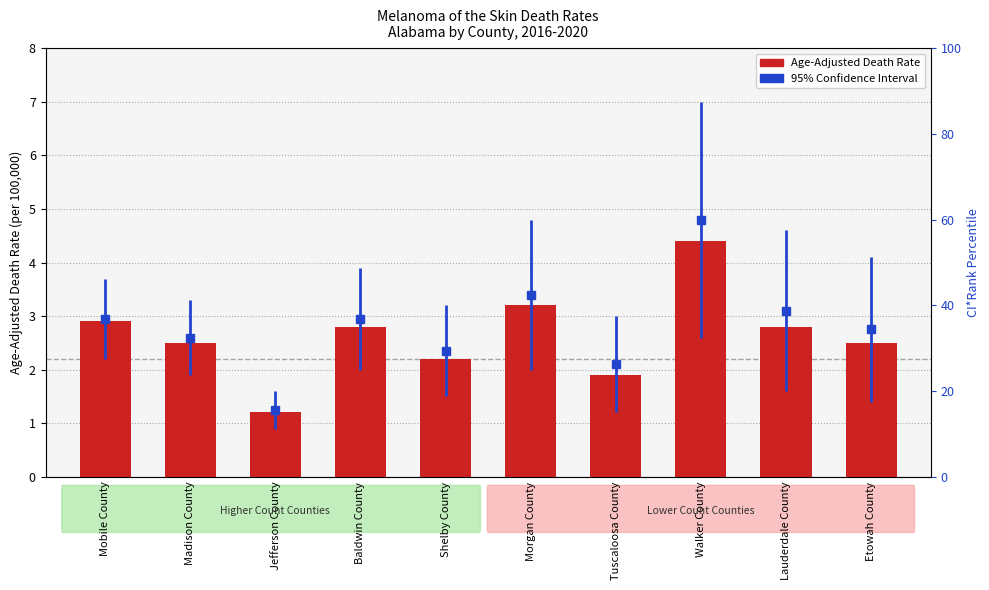

What is the change in value from Baldwin County to Morgan County?

+0.4